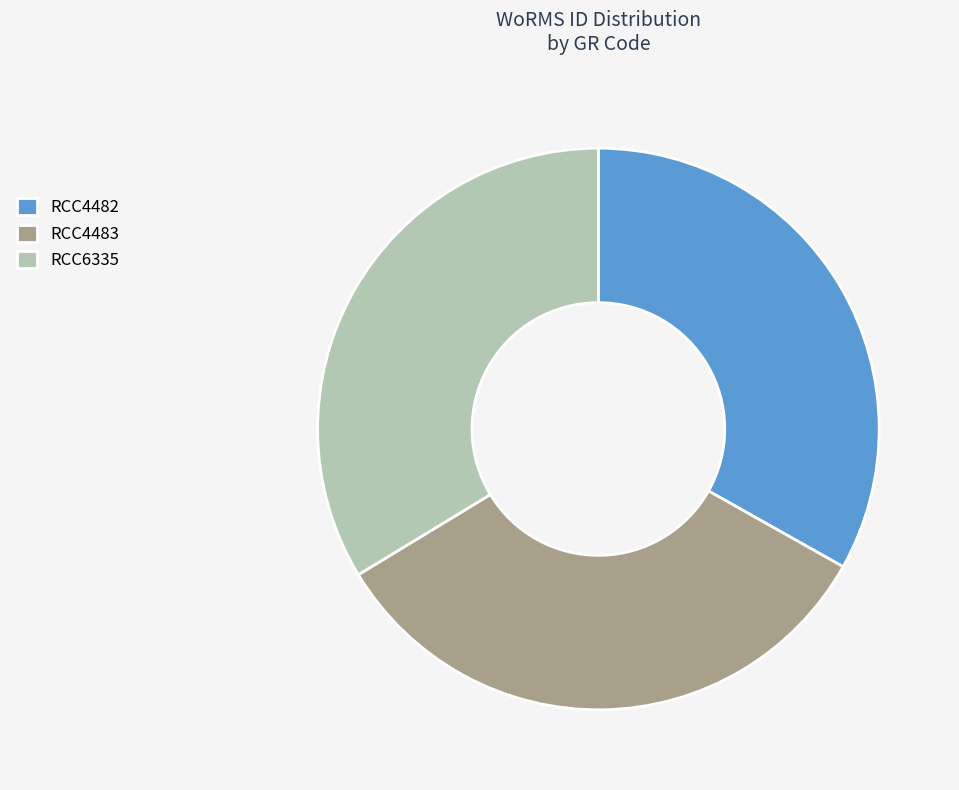

How many segments does this pie chart have?

3